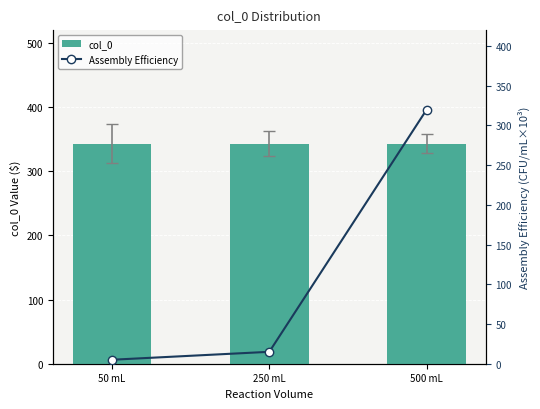

At which category is the sum across all series the highest?

500 mL